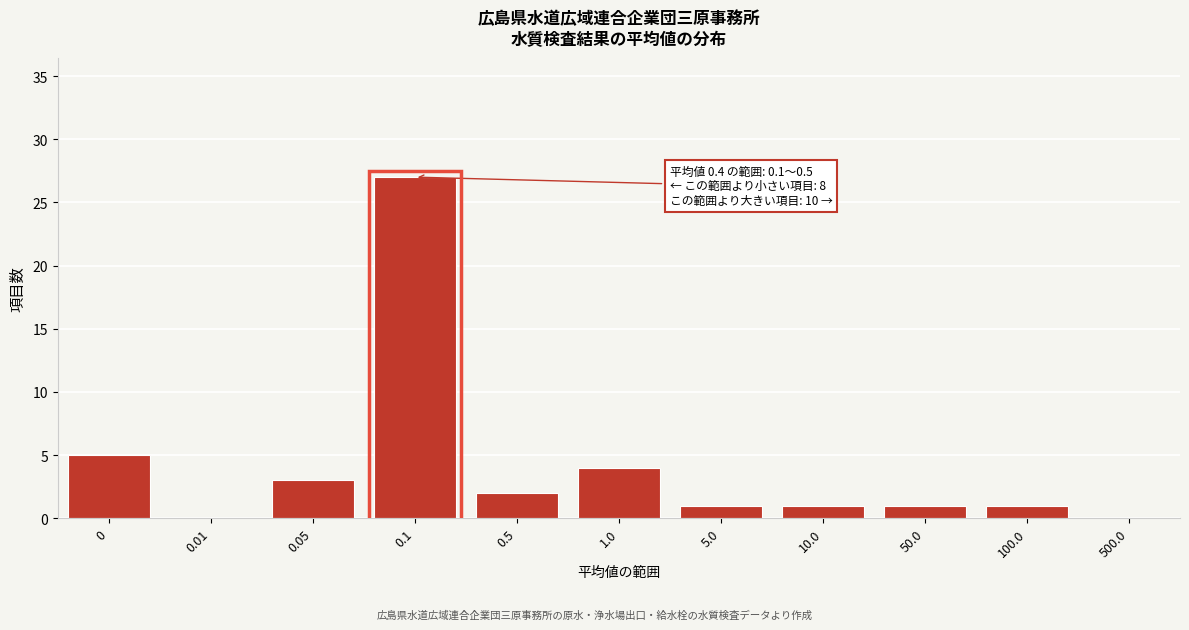

Reading left to right, list all the values displayed in this chart.

0=5	0.01=0	0.05=3	0.1=27	0.5=2	1.0=4	5.0=1	10.0=1	50.0=1	100.0=1	500.0=0